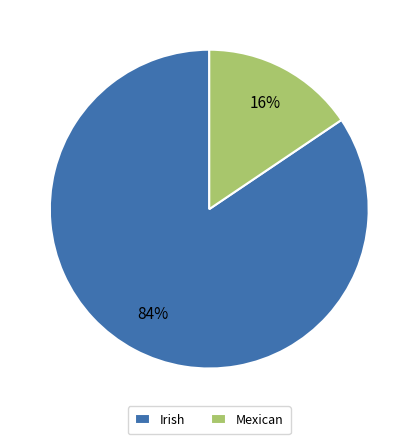

Count the number of slices in the pie.

2